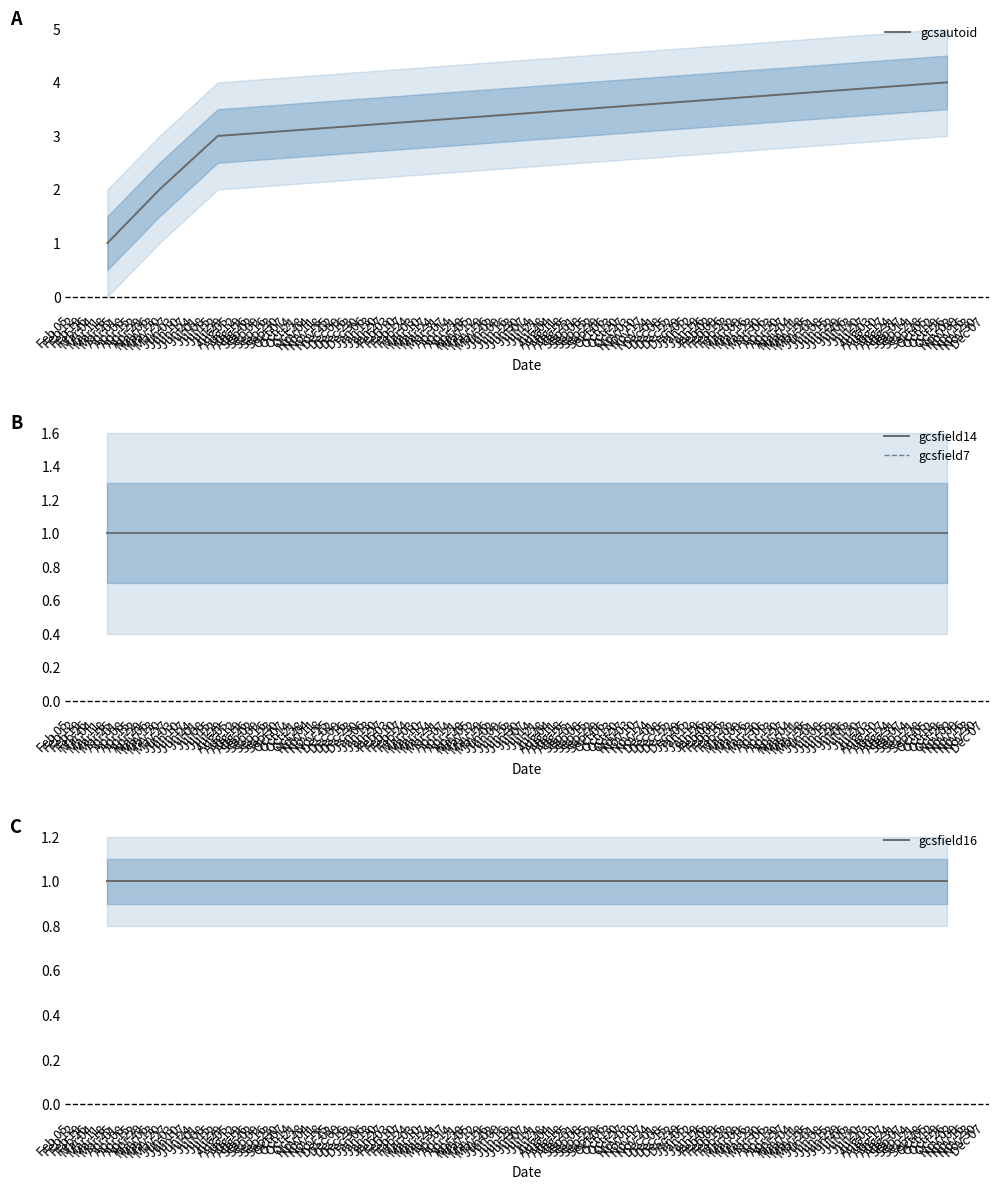

Reading left to right, extract all data points from this chart.

gcsautoid: 1	2	3	4
gcsfield14: 1	1	1	1
gcsfield7: 1	1	1	1
gcsfield16: 1	1	1	1